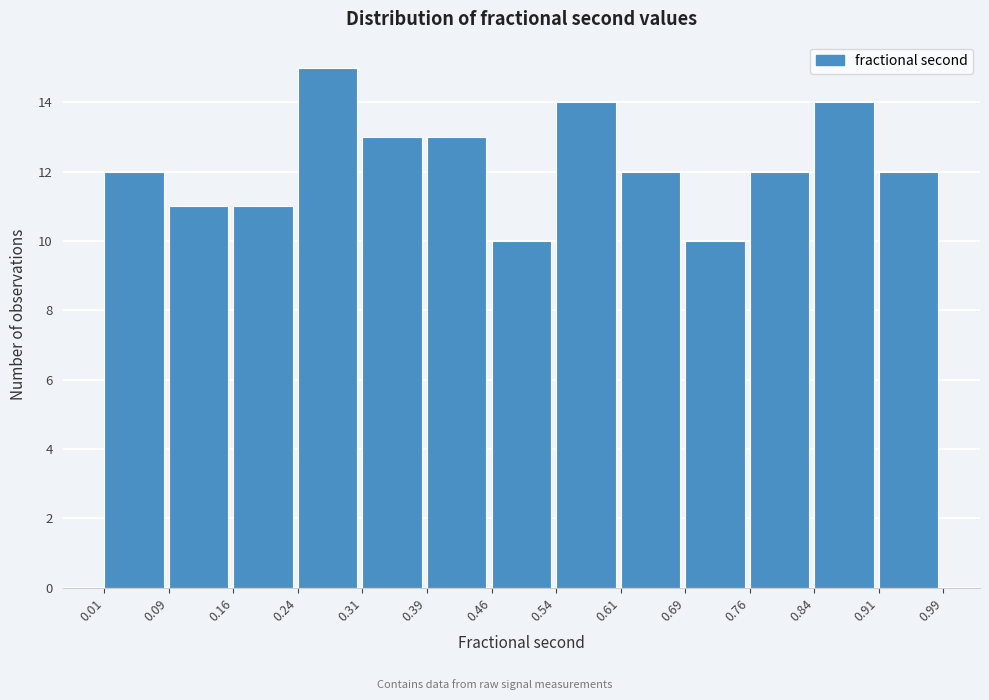

Reading left to right, list every bar in this chart as the range it spans on the x-axis followed by its height. The values are not printed on the chart, so give them approximately, as read against the axis.

0.01 to 0.09: 12
0.09 to 0.16: 11
0.16 to 0.24: 11
0.24 to 0.31: 15
0.31 to 0.39: 13
0.39 to 0.46: 13
0.46 to 0.54: 10
0.54 to 0.61: 14
0.61 to 0.69: 12
0.69 to 0.76: 10
0.76 to 0.84: 12
0.84 to 0.91: 14
0.91 to 0.99: 12